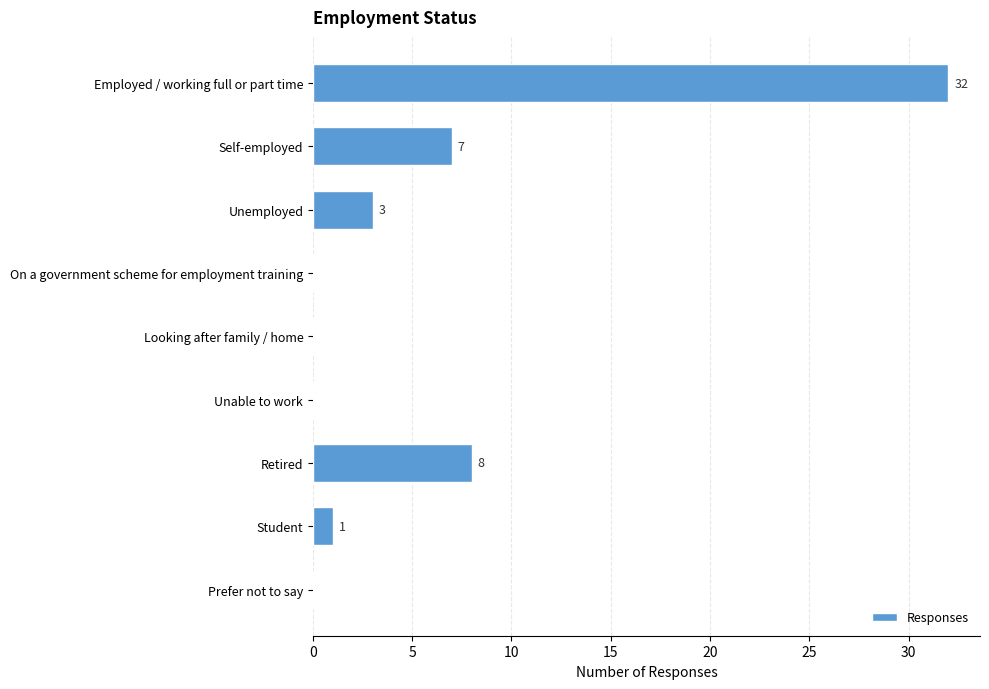

Does the chart contain stacked bars?

No